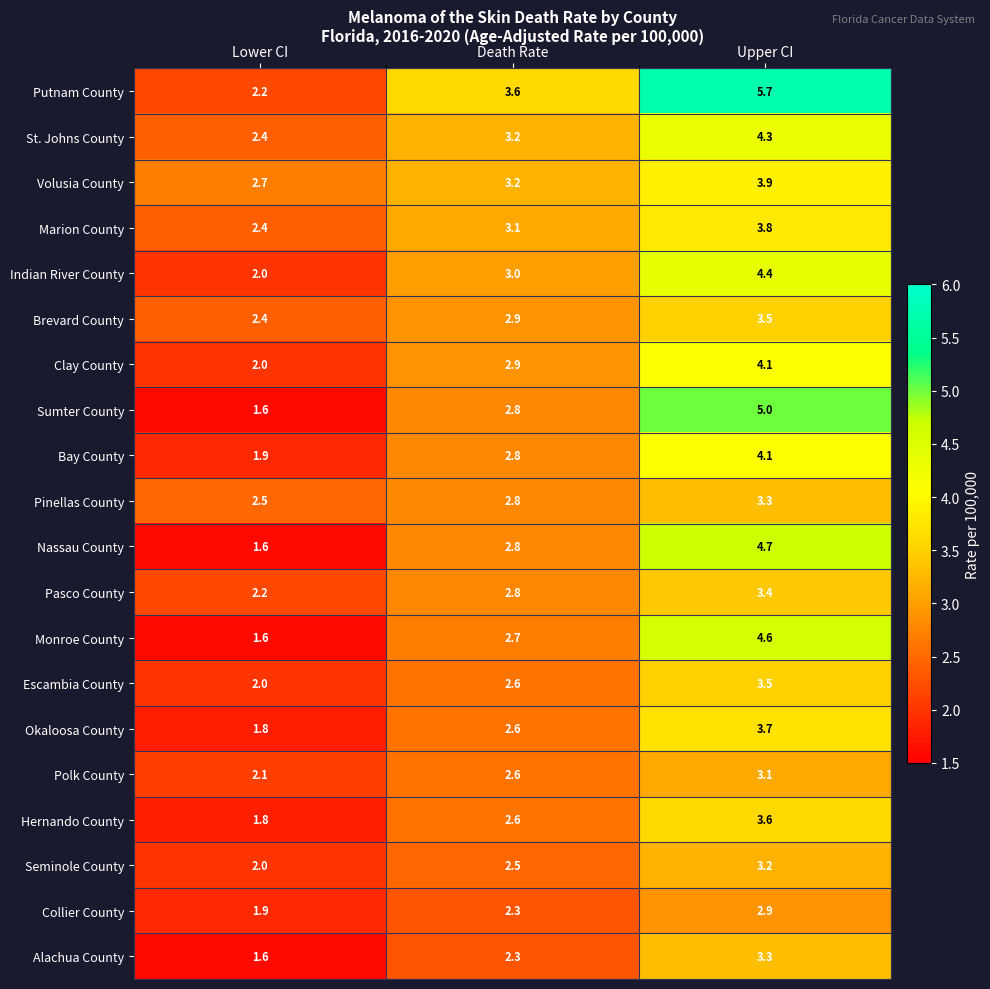

What is the sum of all Pasco County values?

8.4